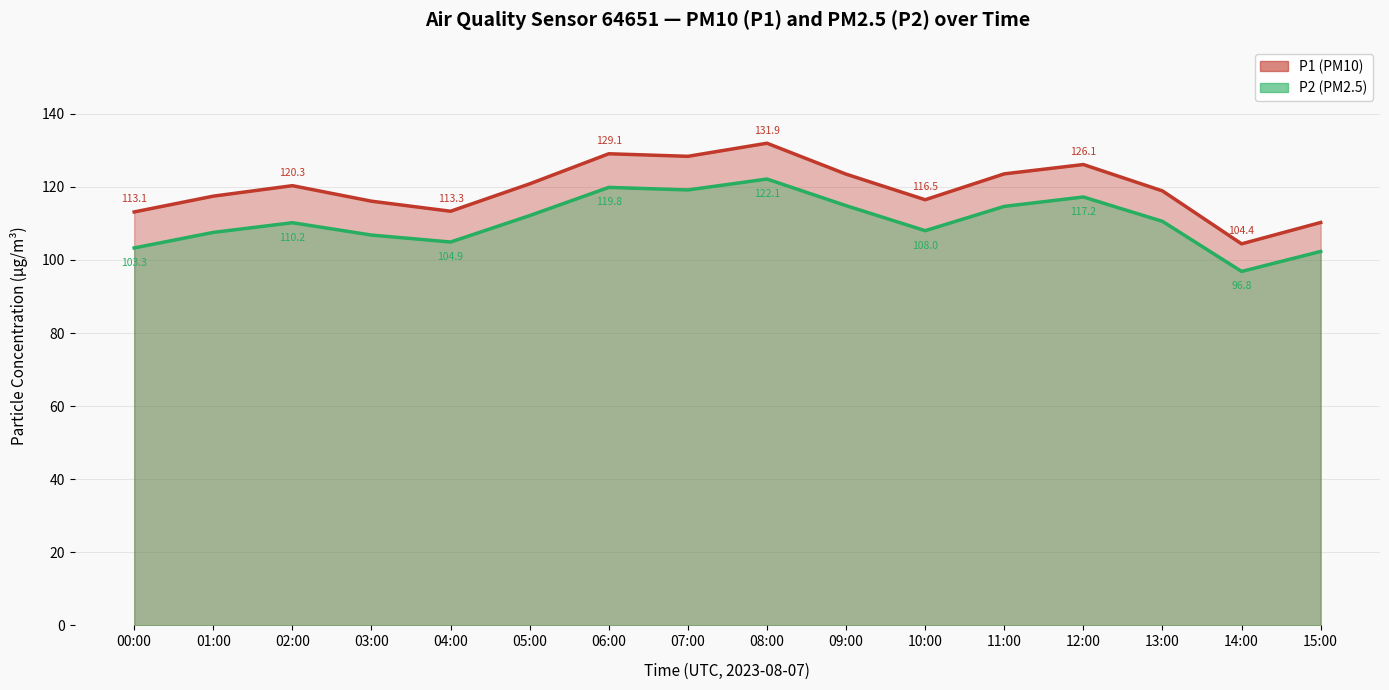

True or false: P2 and P1 cross at least once.

False